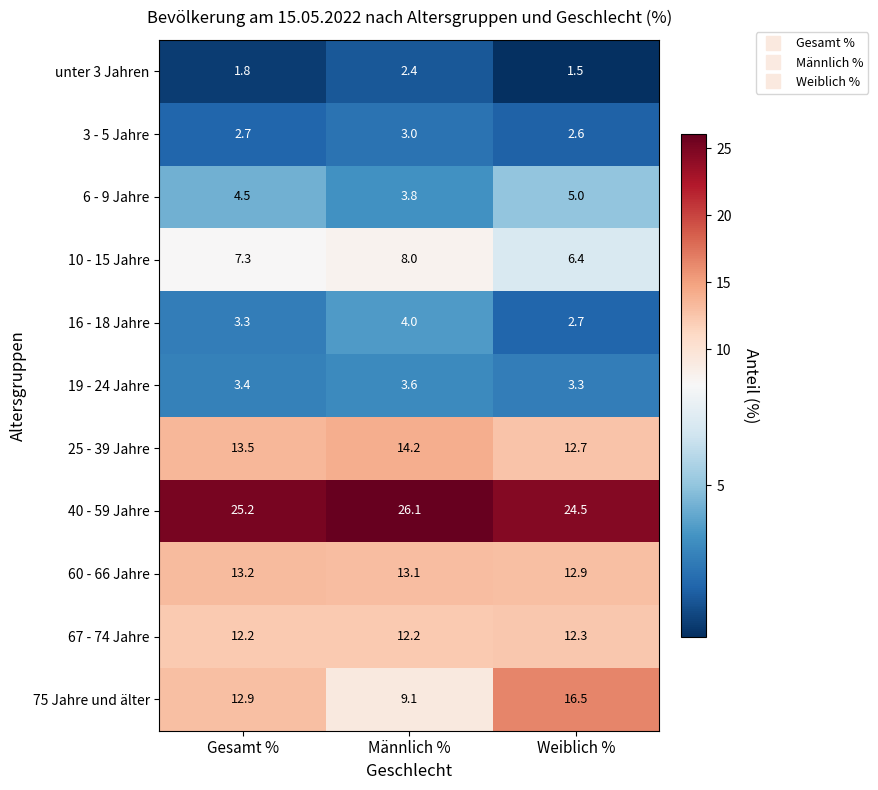

Rank the categories by 10 - 15 Jahre value from lowest to highest.

Weiblich %, Gesamt %, Männlich %